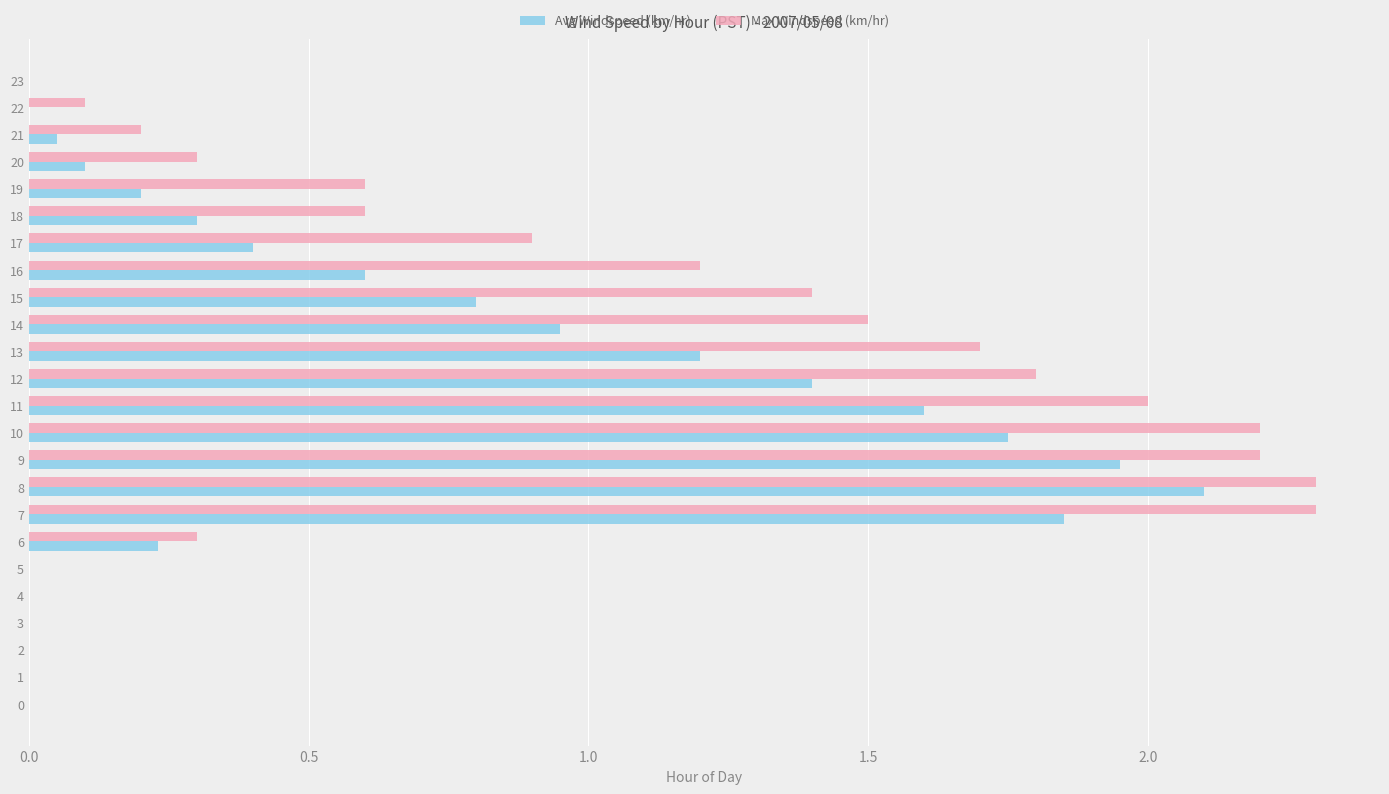

What is the sum of all Max Windspeed (km/hr) values?

21.6